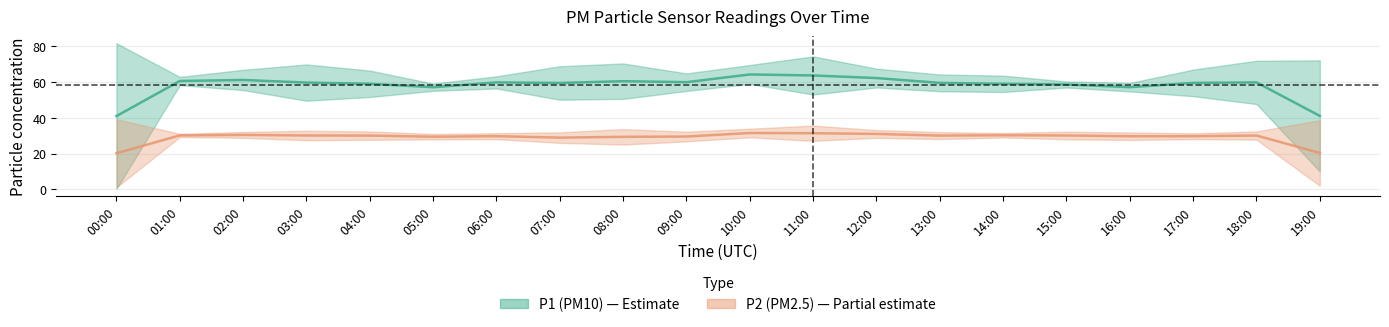

Which category has the highest value in the P2 series?

11:00